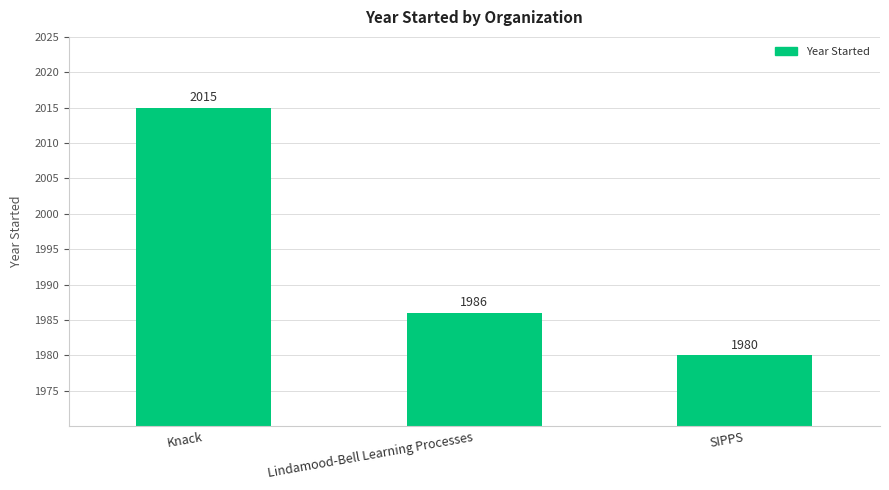

Is it true that the value at Lindamood-Bell Learning Processes is 1986?

True